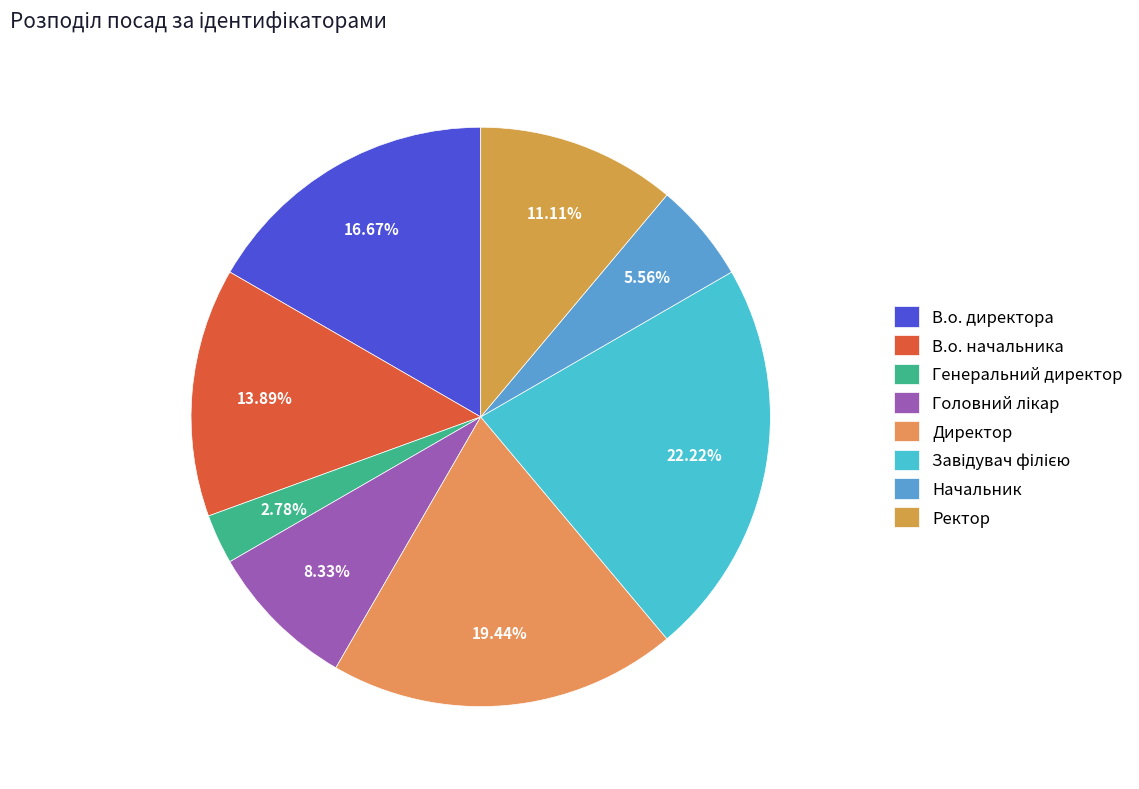

What is the ratio of the value at Начальник to the value at Ректор?

0.5